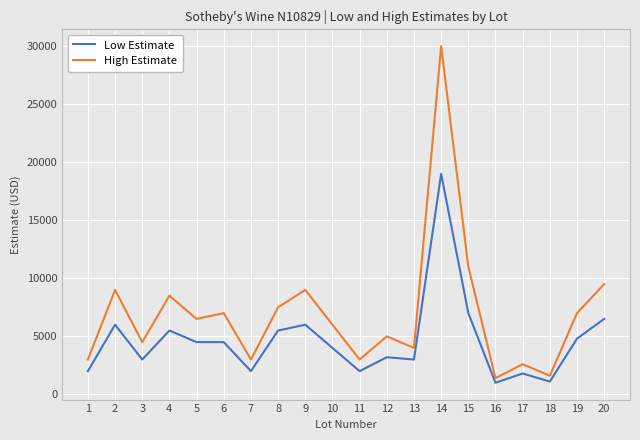

The High Estimate series shows 12614 at 8. True or false?

False